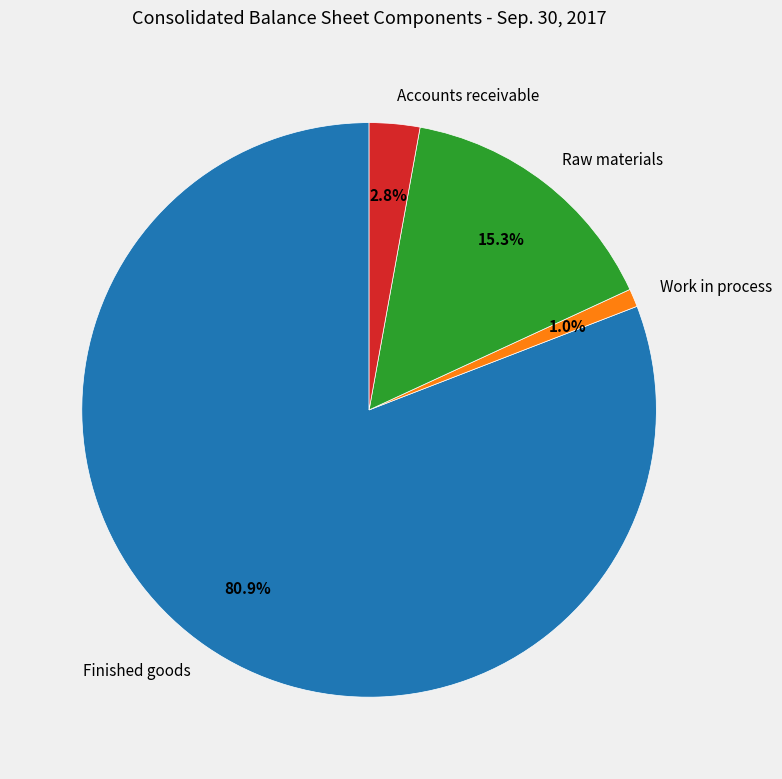

To the nearest percent, what portion does Accounts receivable represent?

3%